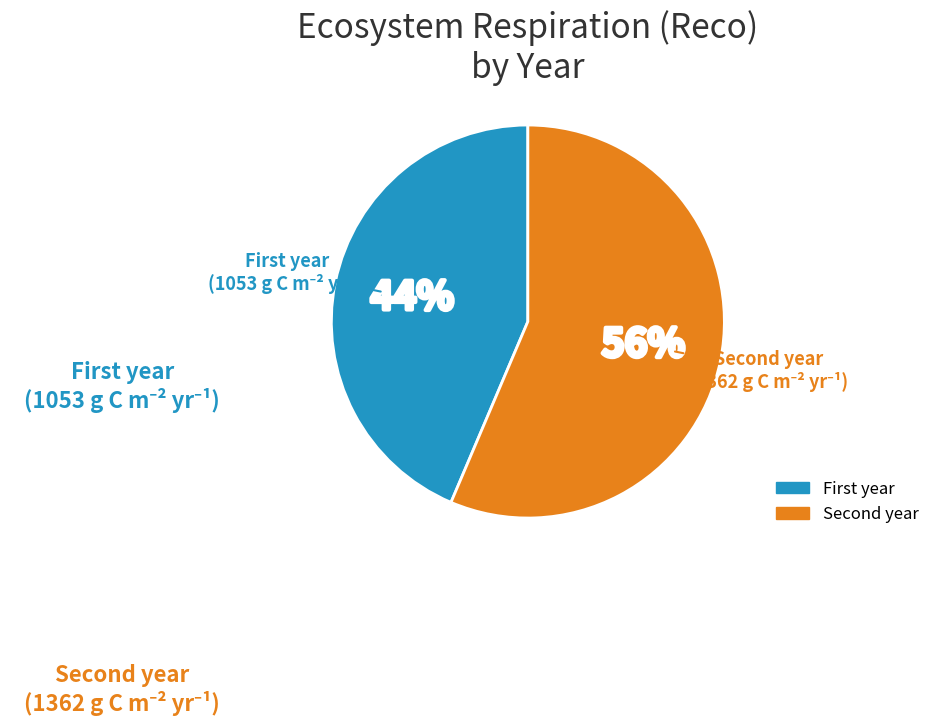

Count the number of slices in the pie.

2